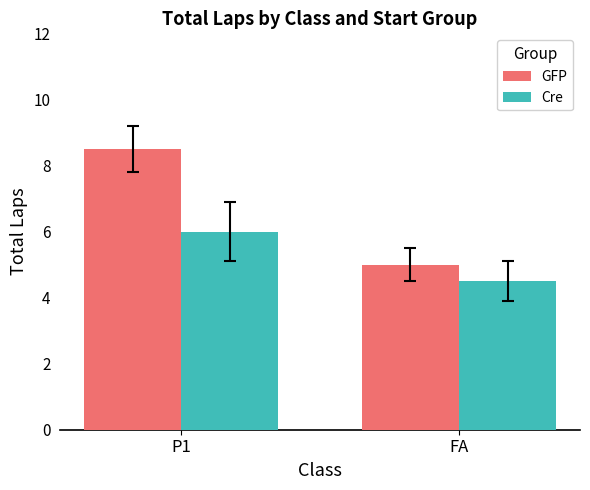

At which category is the sum across all series the highest?

P1